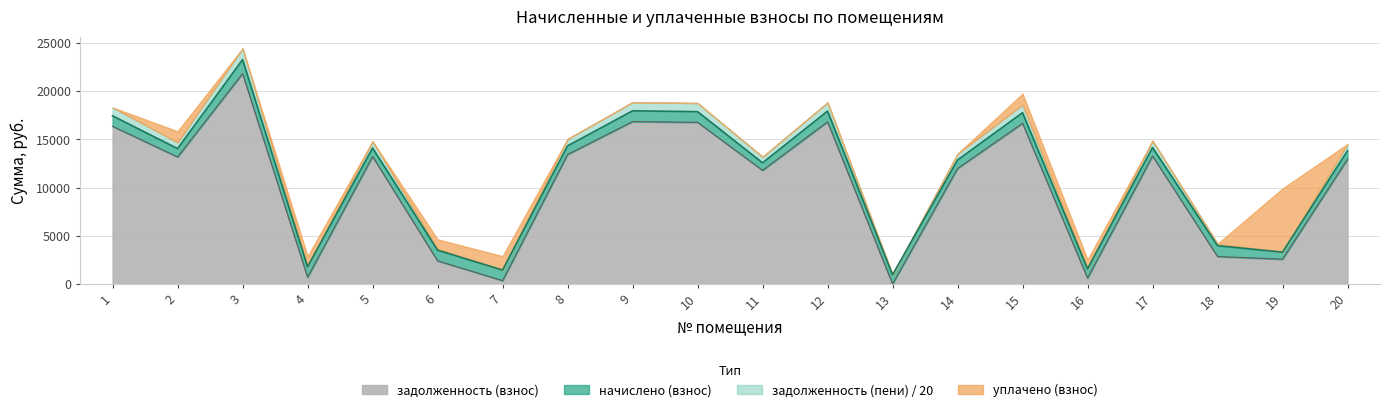

How many lines are shown in the chart?

4